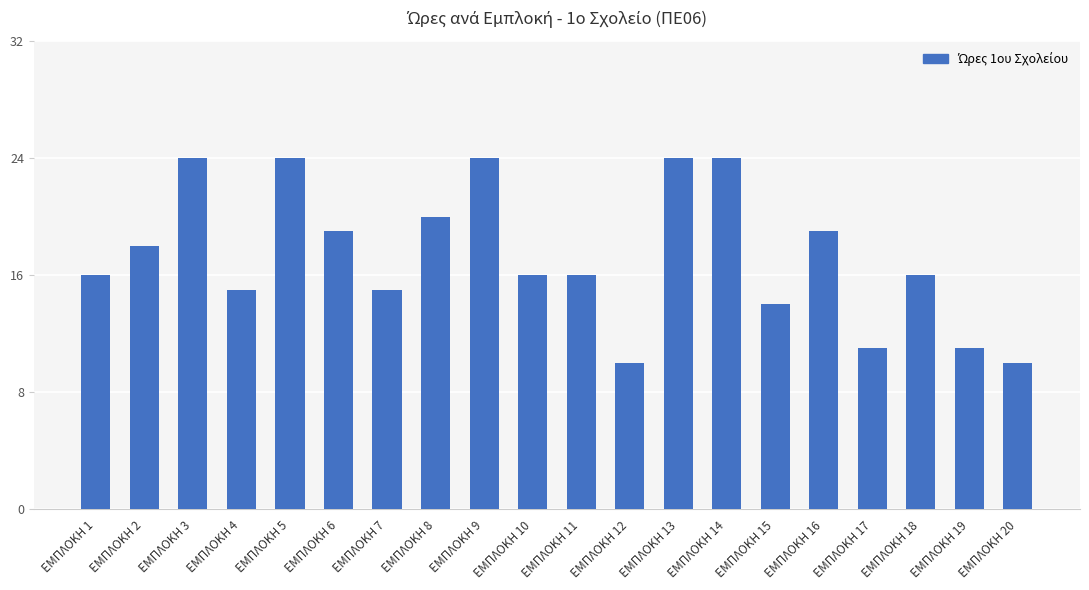

What is the ratio of the value at ΕΜΠΛΟΚΗ 5 to the value at ΕΜΠΛΟΚΗ 6?

1.3